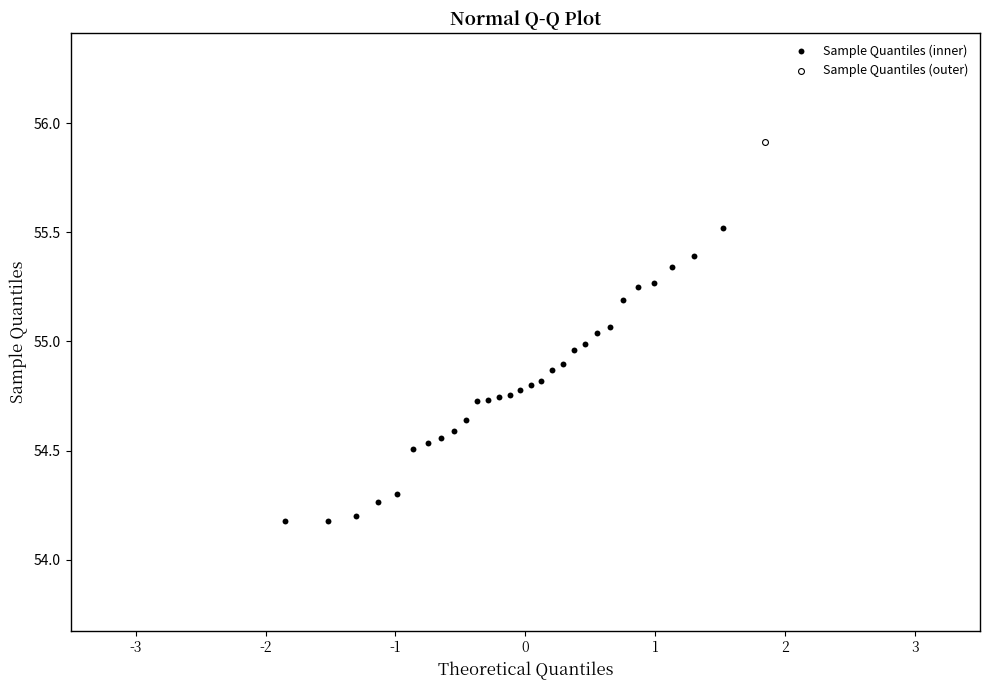

What are all the series names shown in the legend?

Sample Quantiles (inner), Sample Quantiles (outer)